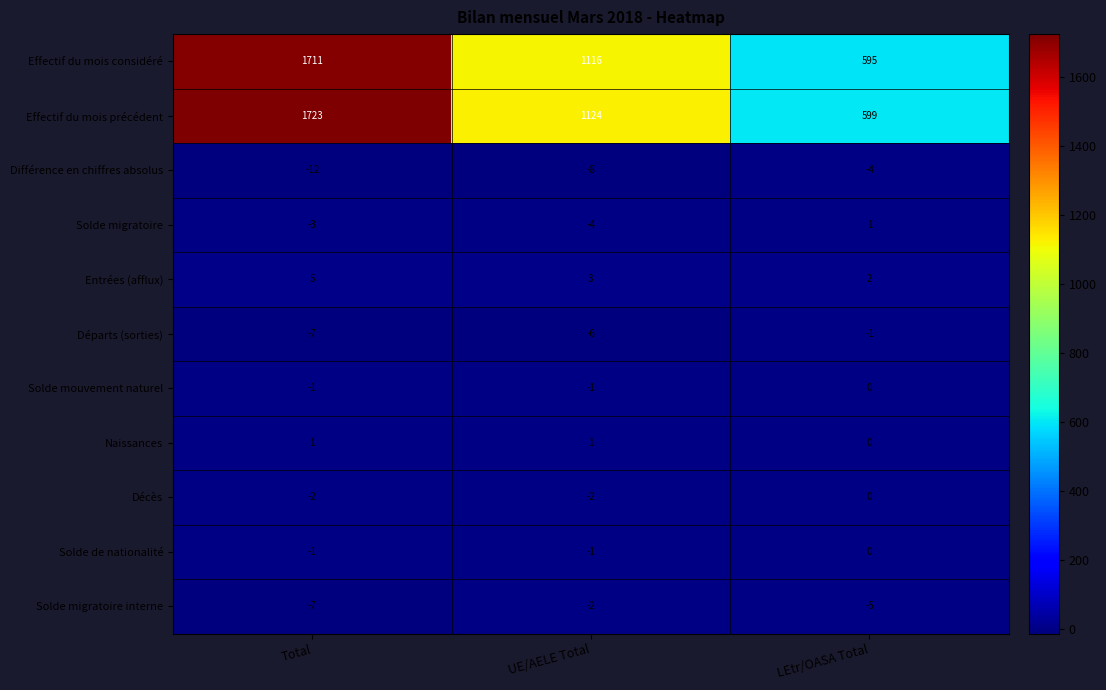

What is the difference between the maximum and second lowest values in the Départs (sorties) series?

5